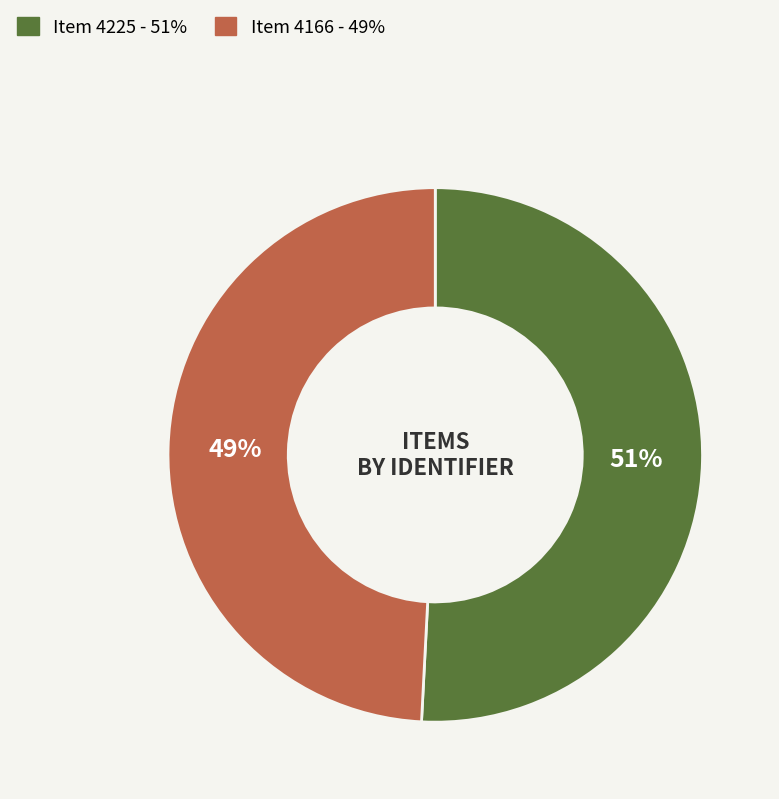

To the nearest percent, what is the difference between the largest and smallest slice percentages?

2%